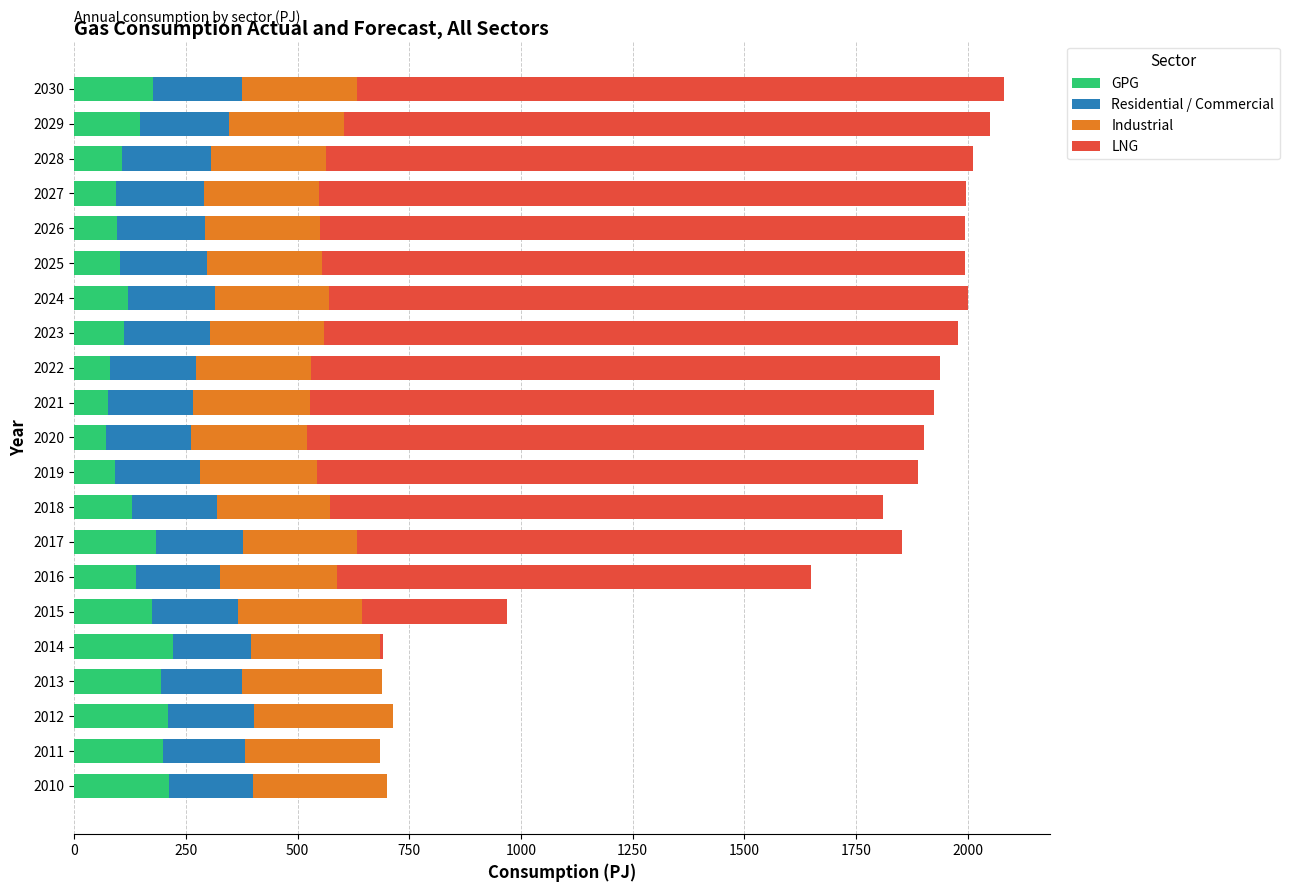

What is the sum of all GPG values?

2933.8